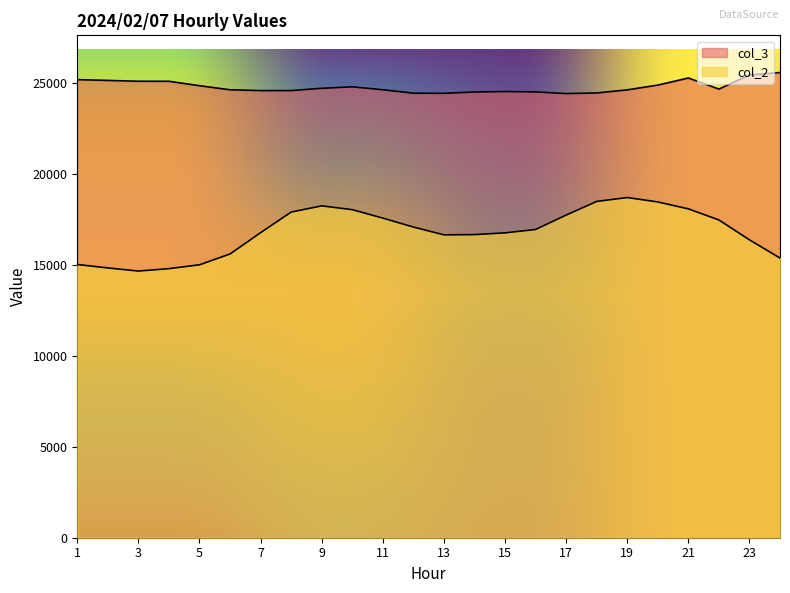

Where is the first local minimum for col_2?

3